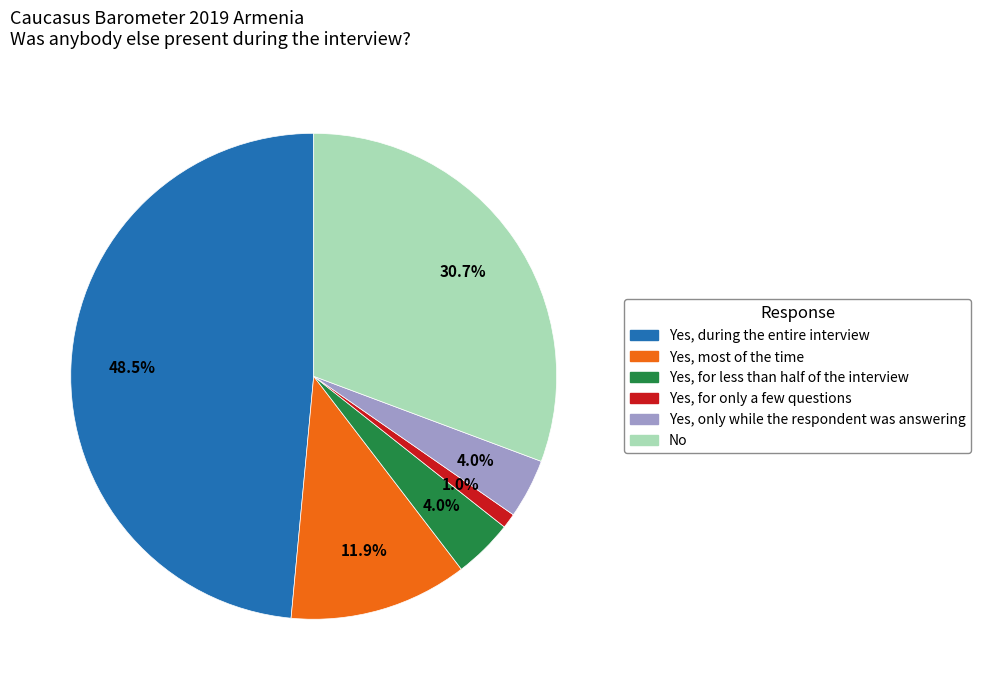

Is there a majority slice in this chart?

No